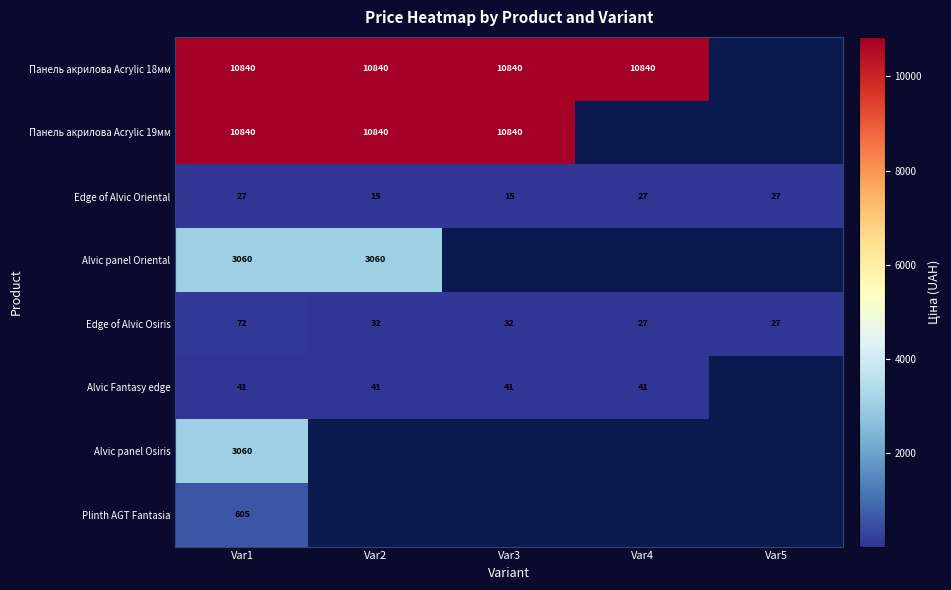

Count the Edge of Alvic Oriental values in the range 15 to 27.

5